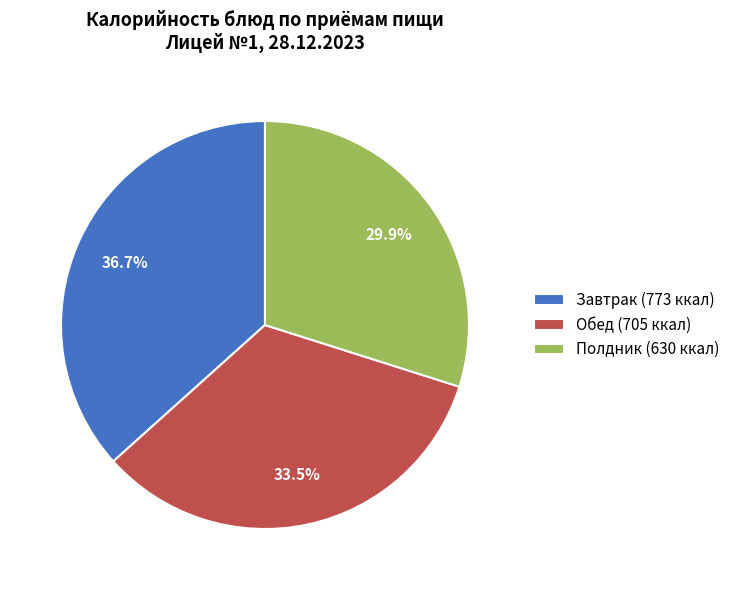

To the nearest percent, what is the average slice percentage?

33%